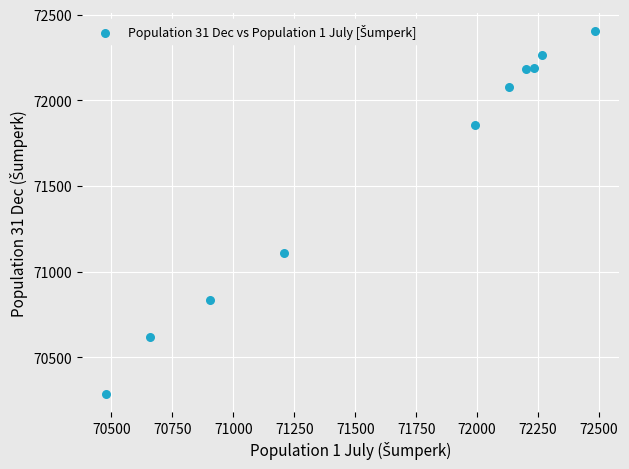

What is the range of X values (max minus min)?

2003